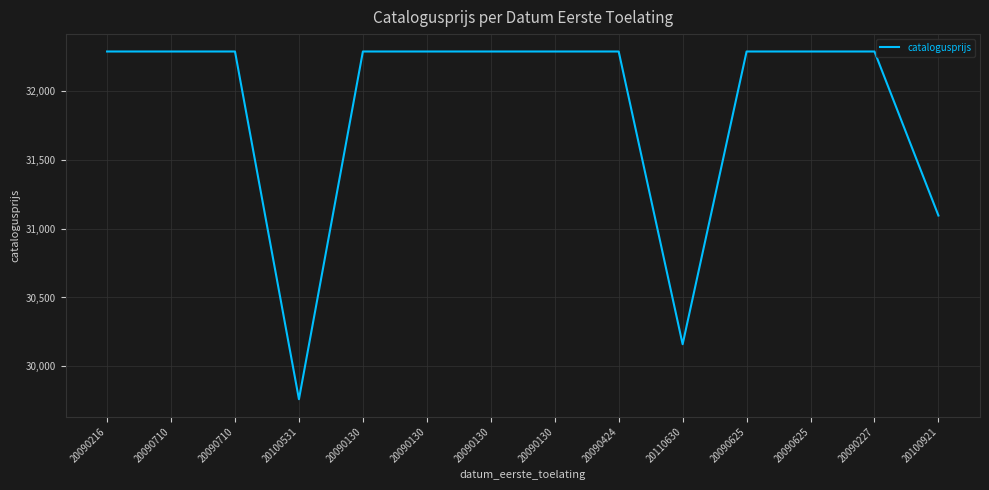

What is the sum of all values?

446195